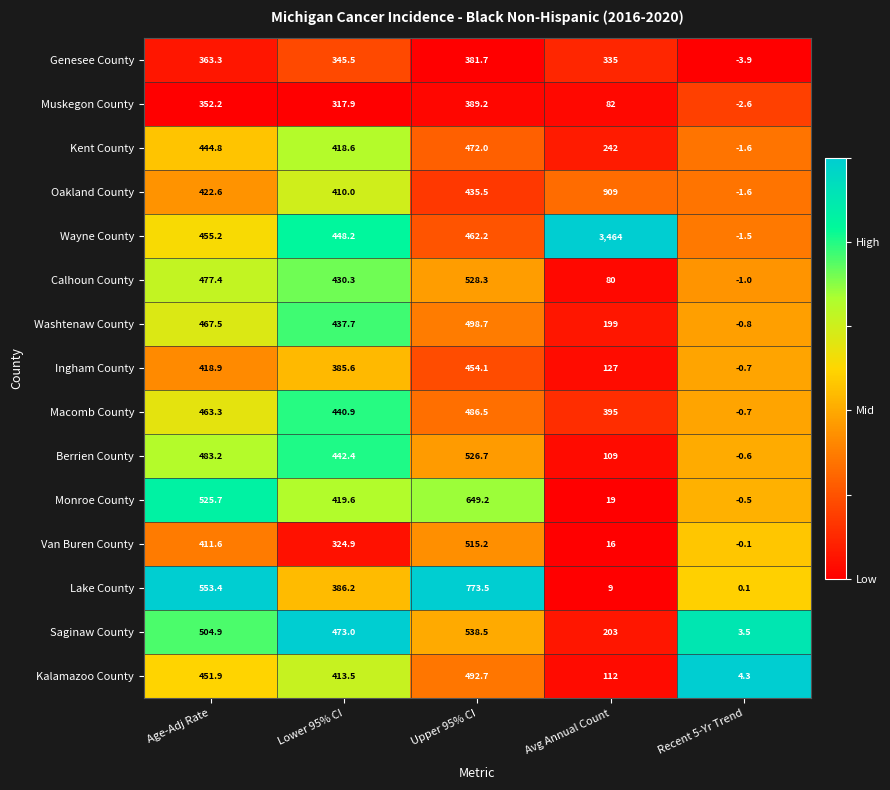

True or false: Muskegon County has a value of 82.0 at Avg Annual Count.

True